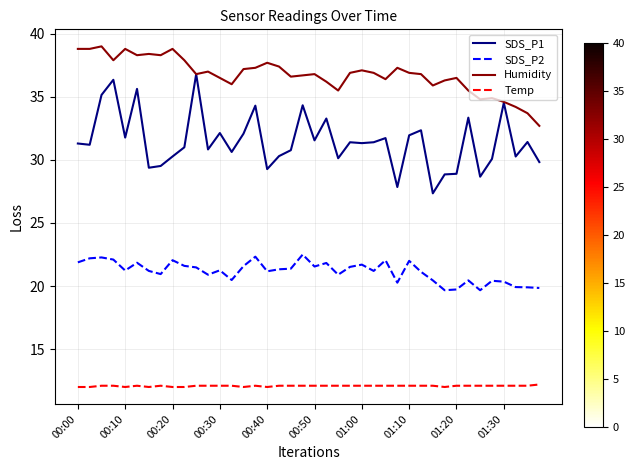

Which series has the largest total across all categories?

Humidity